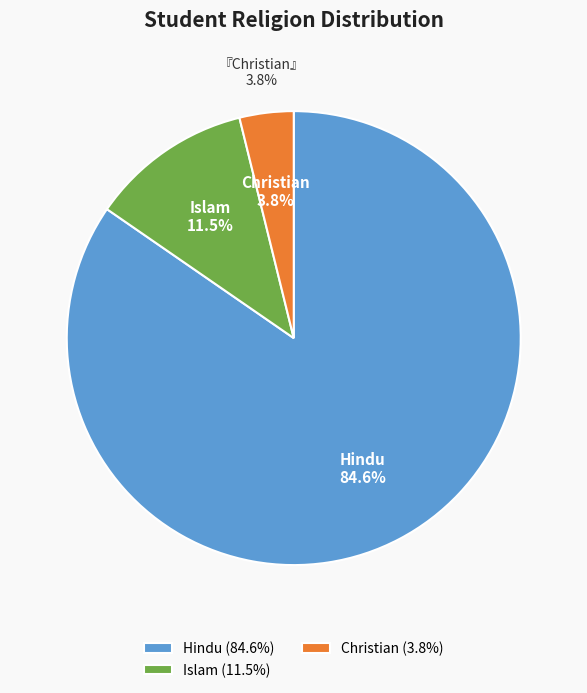

How many segments does this pie chart have?

3